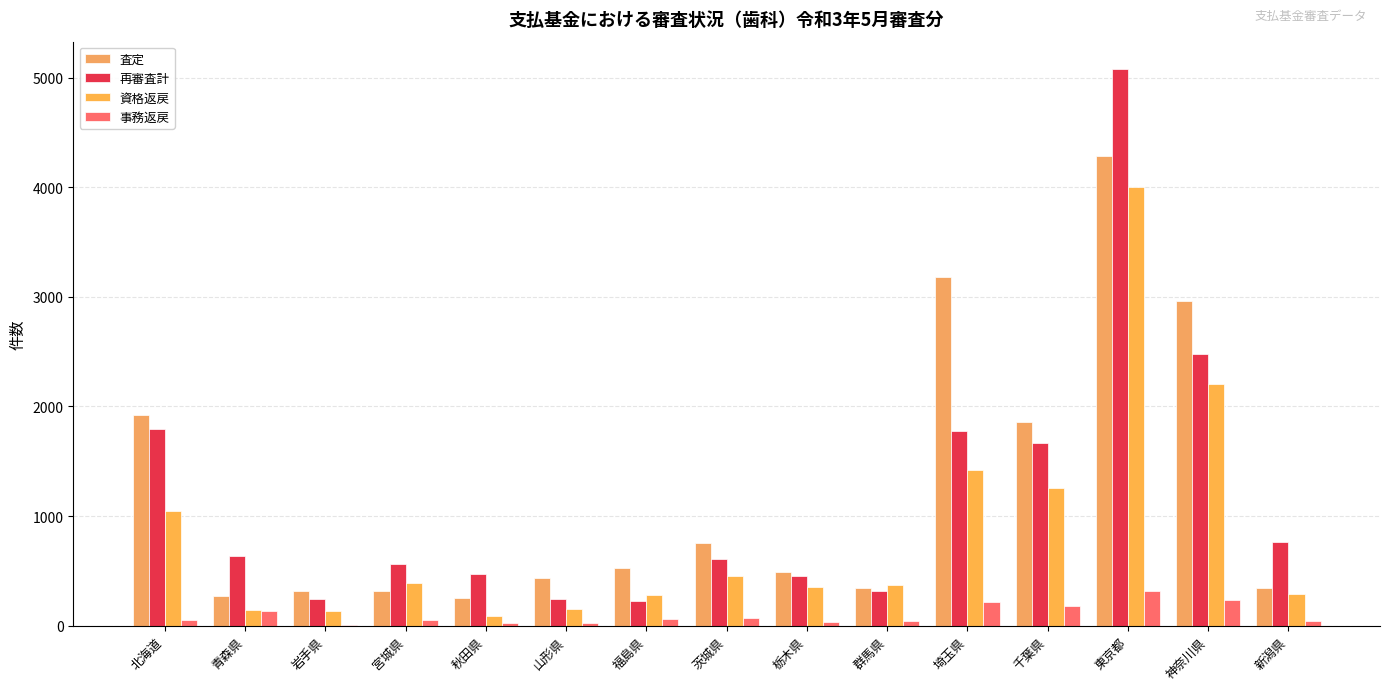

What are all the series names shown in the legend?

査定, 再審査計, 資格返戻, 事務返戻